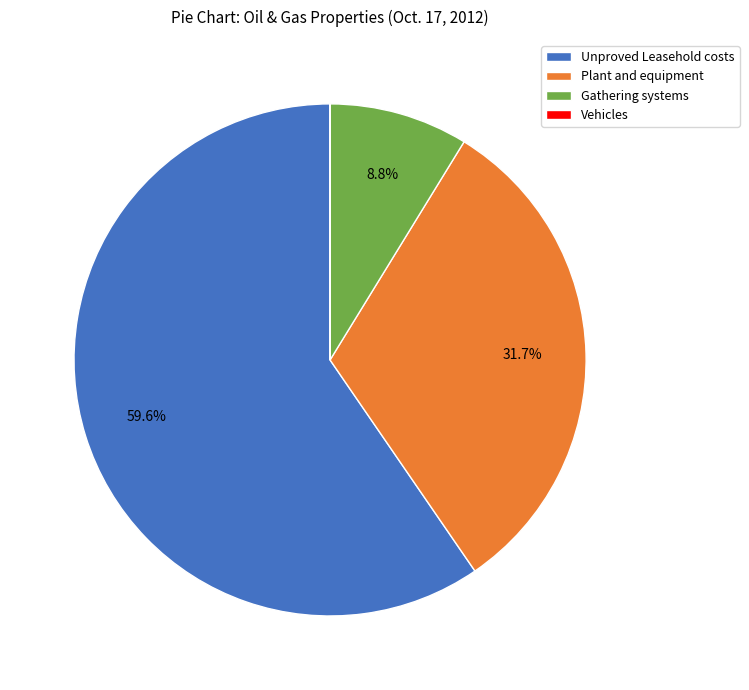

Which category accounts for the majority?

Unproved Leasehold costs